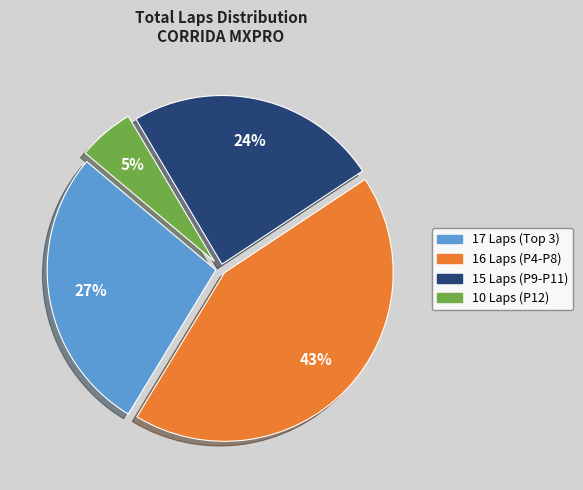

Is there a majority slice in this chart?

No